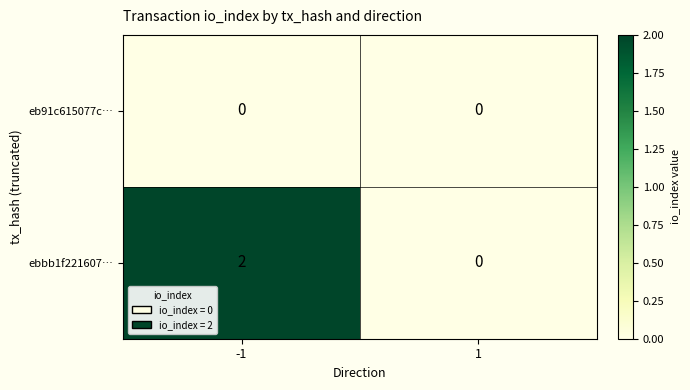

Which series has the largest total across all categories?

ebbb1f221607…